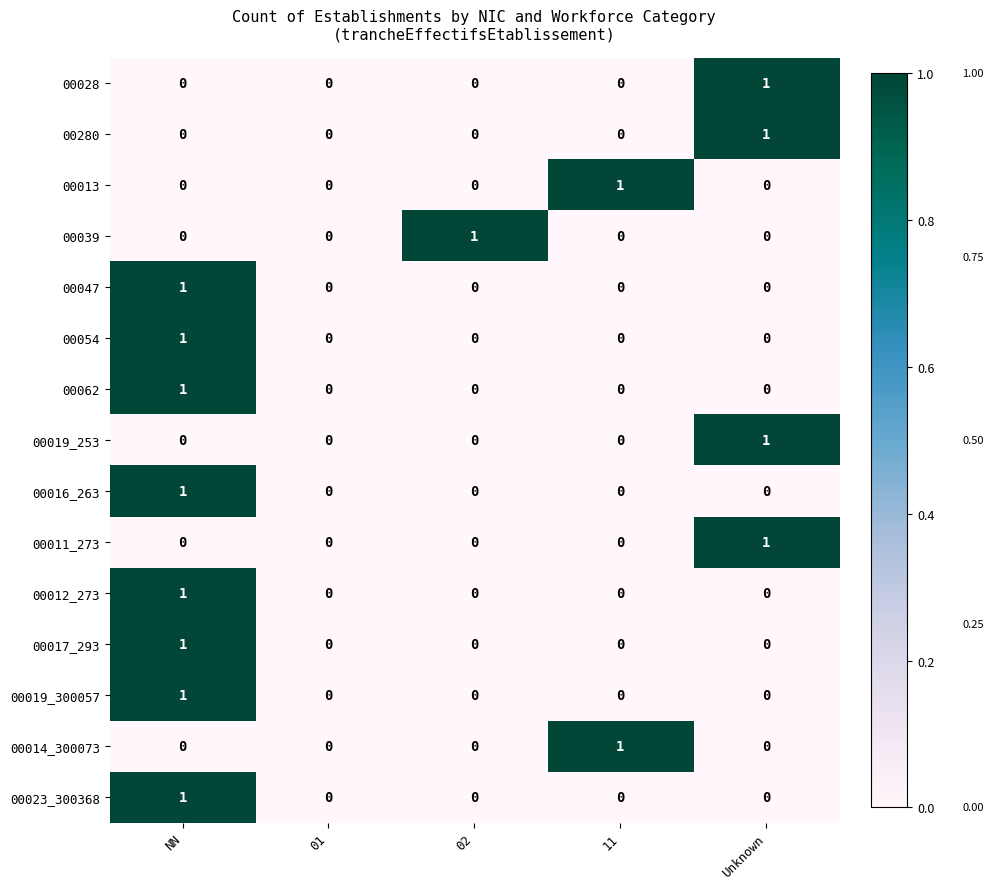

How many categories are shown in the chart?

5